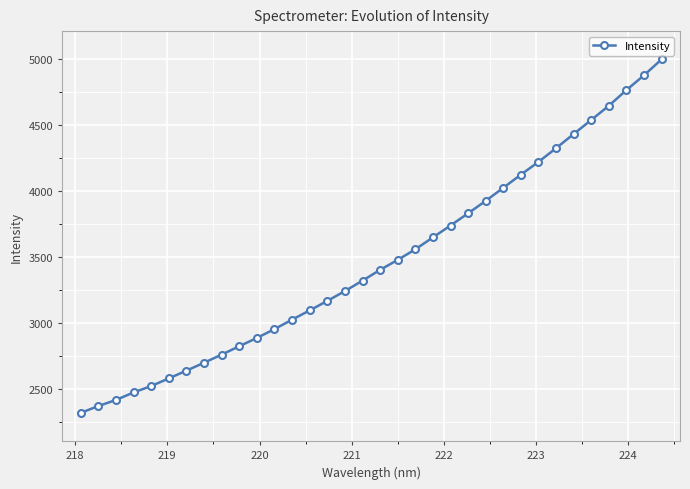

What is the value of the 9th point from the left?

2761.4